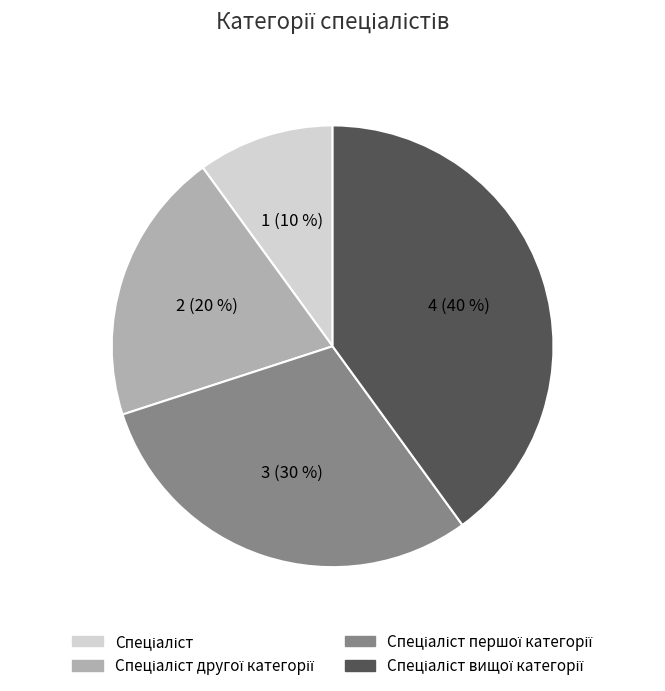

Is there a majority slice in this chart?

No